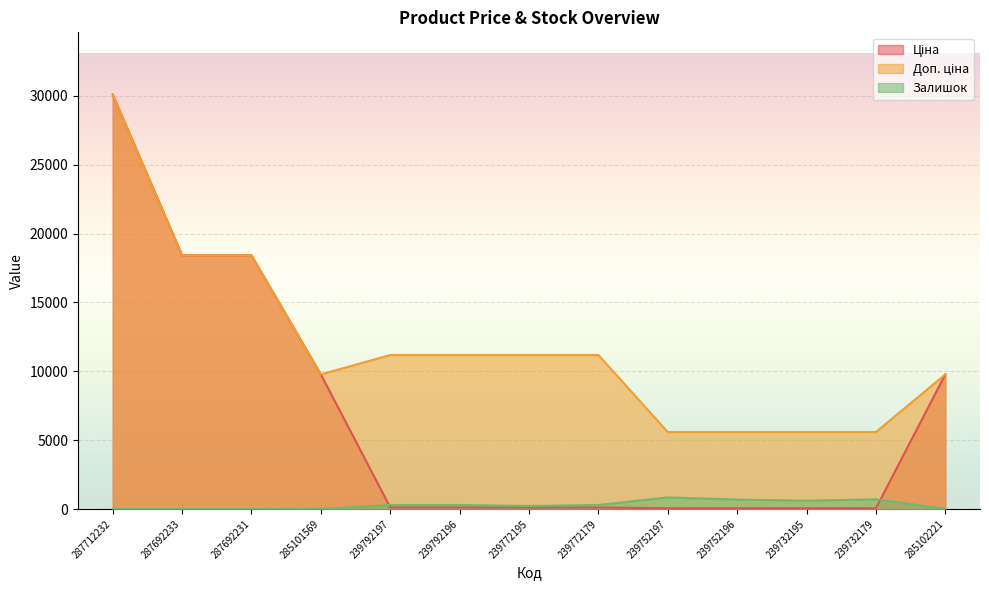

Where is Ціна nearest to the value 15079?

287692233